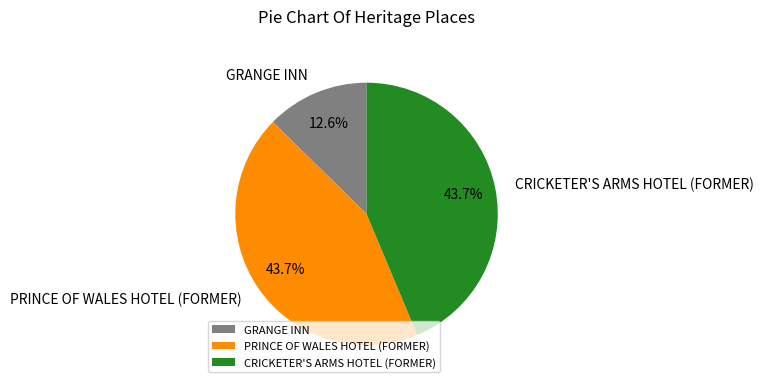

To the nearest percent, what percentage of the pie is PRINCE OF WALES HOTEL (FORMER)?

44%